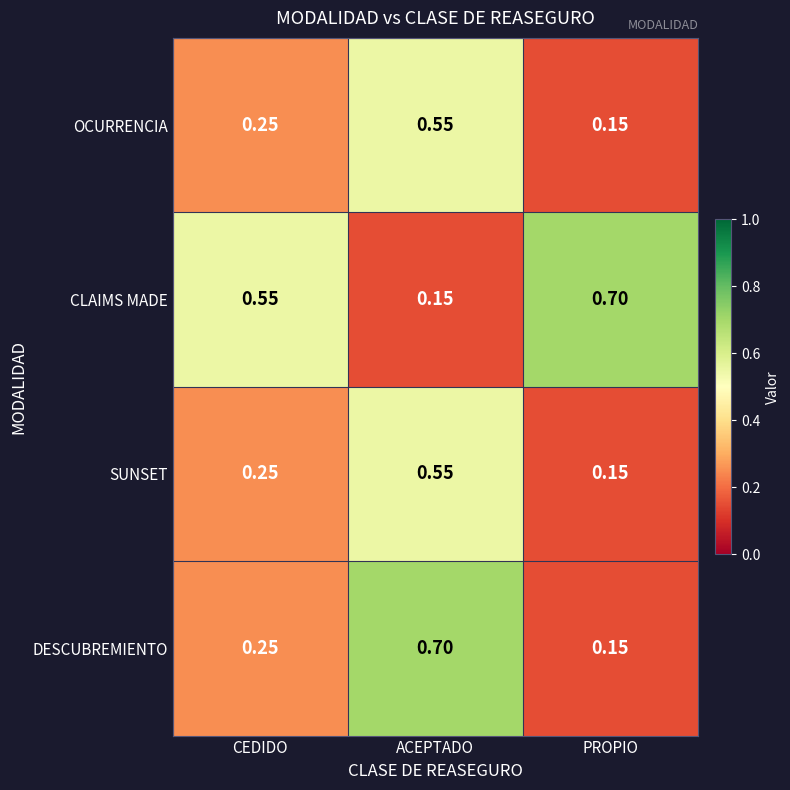

Where is CLAIMS MADE nearest to the value 0?

ACEPTADO